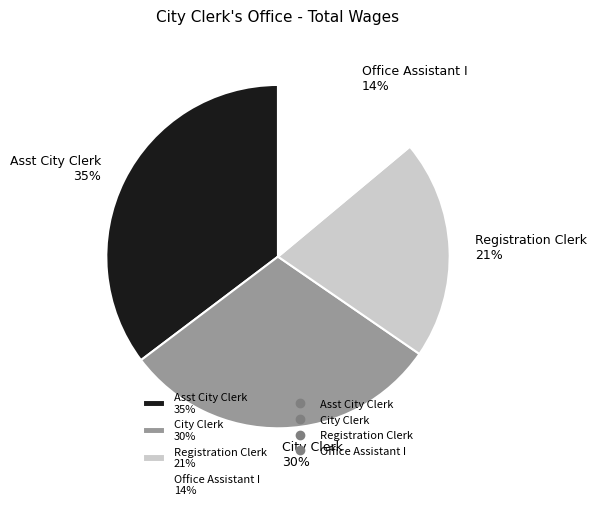

The Office Assistant I slice represents 14% of the pie. True or false?

True